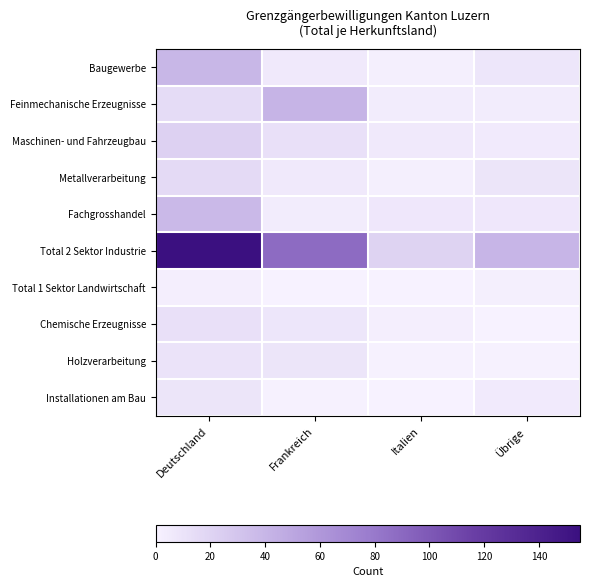

Which series has the largest total across all categories?

Total 2 Sektor Industrie